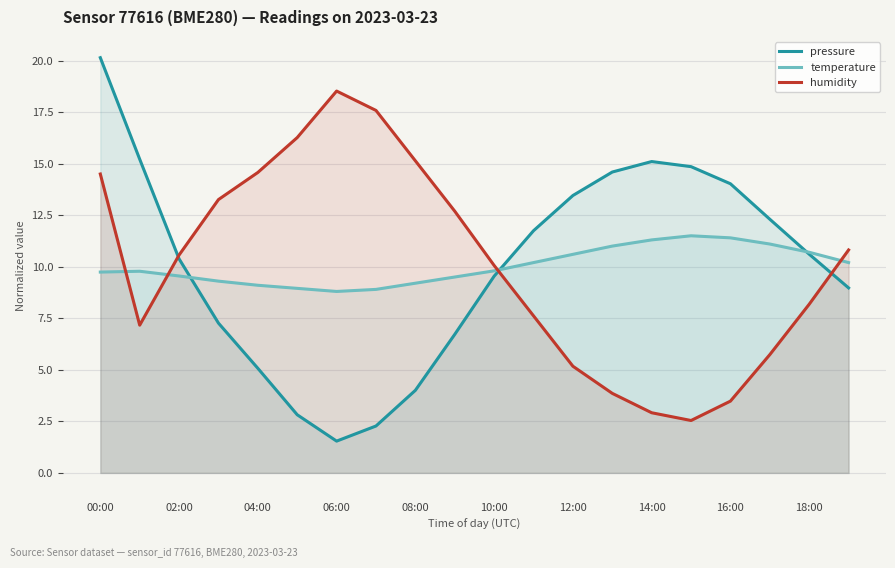

Which series has the widest spread of values?

pressure